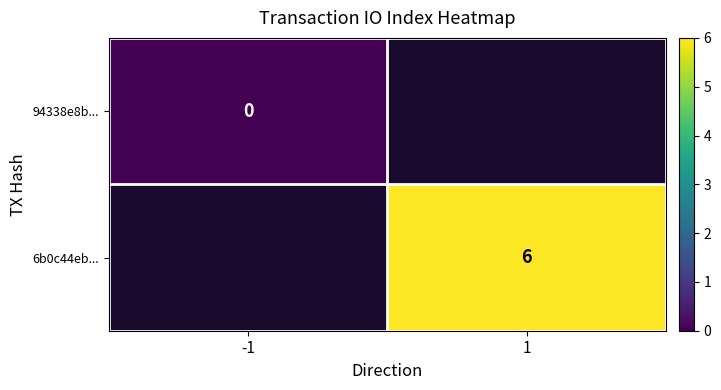

Is the value of 6b0c44eb... at 1 greater than the value of 94338e8b... at -1?

Yes